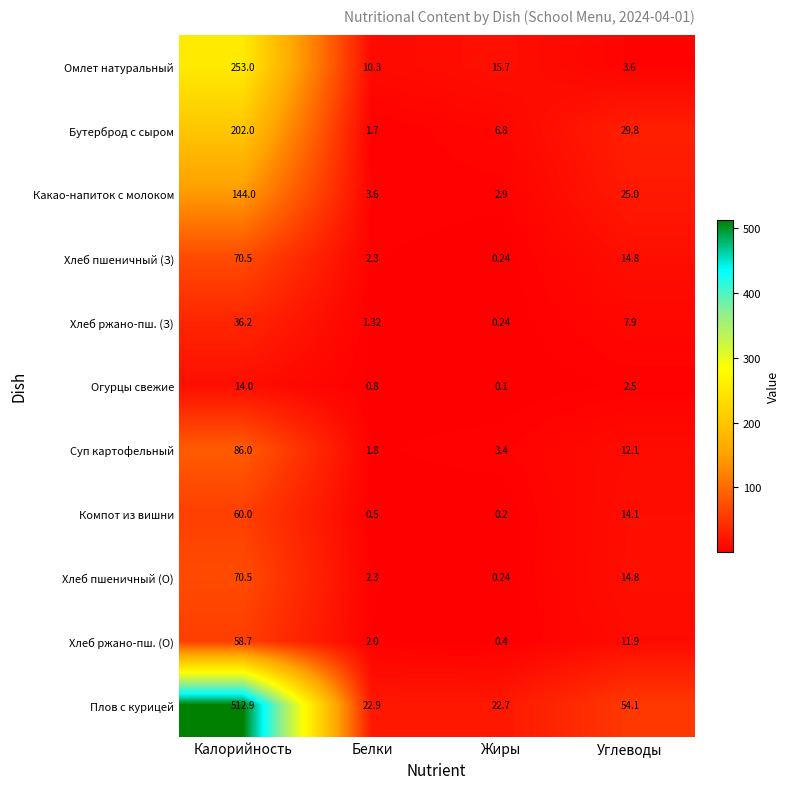

At which category is the sum across all series the highest?

Калорийность